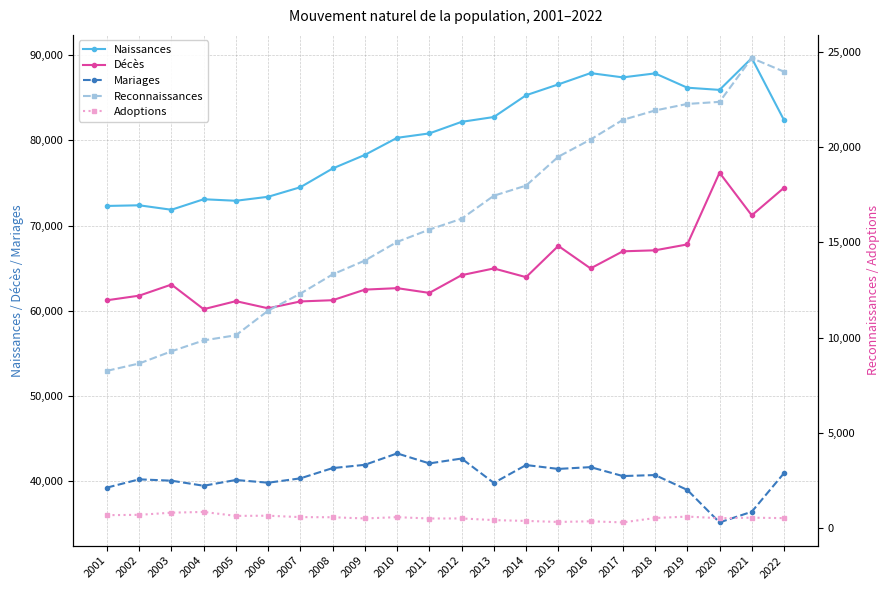

How many lines are shown in the chart?

5